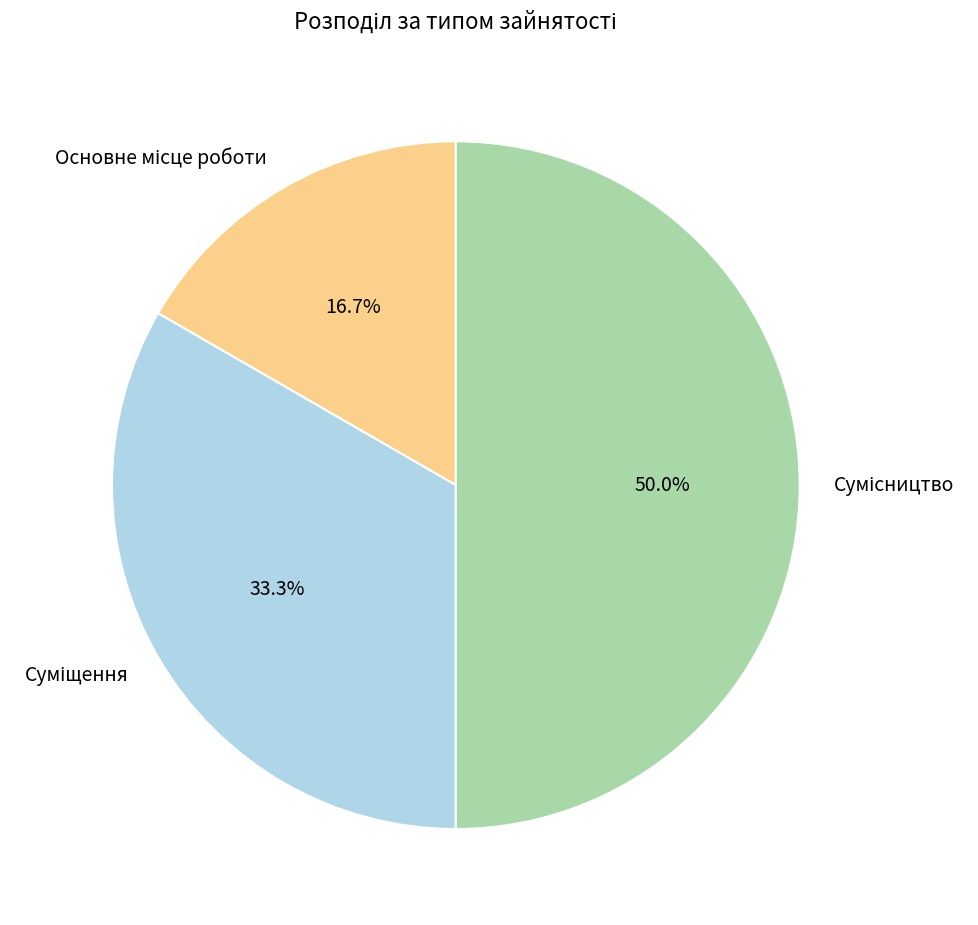

Is there any slice that represents more than half of the pie?

No